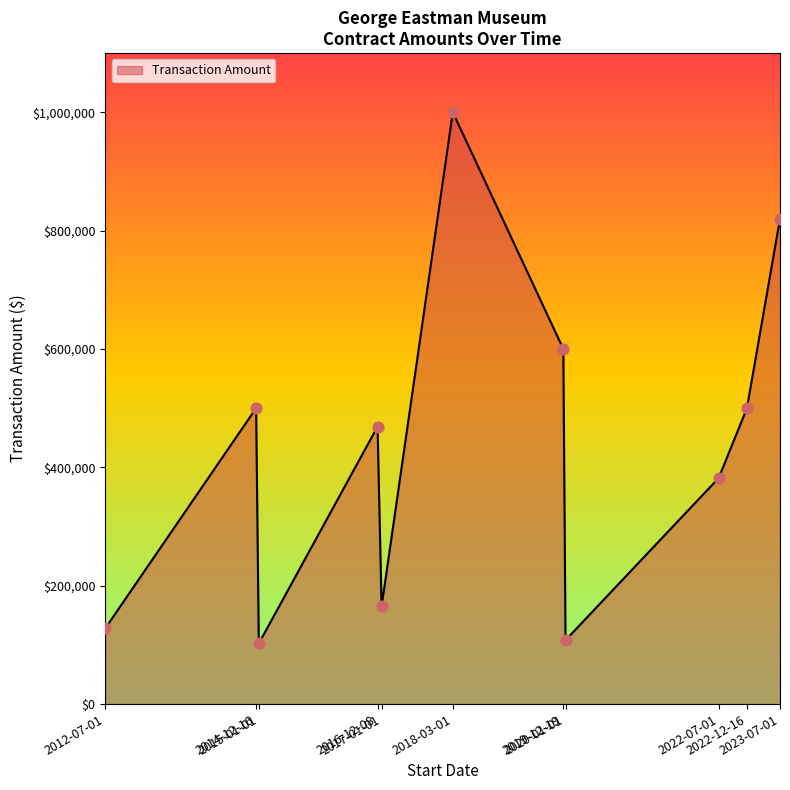

Which has a higher value, 2017-01-01 or 2020-01-01?

2017-01-01